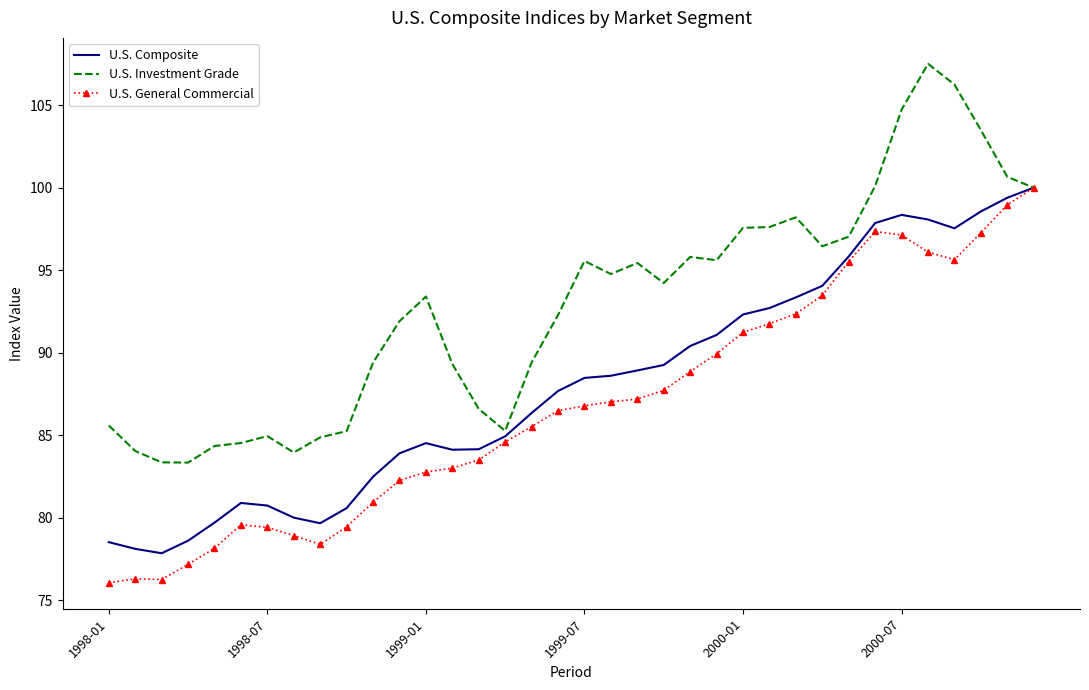

True or false: U.S. Composite has more than 2 interior local peaks.

True